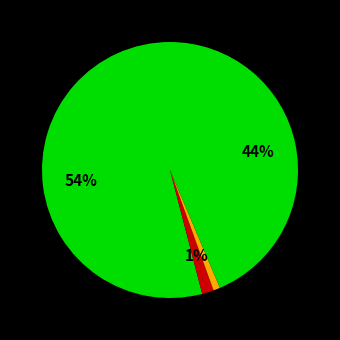

How many slices are in this pie chart?

4